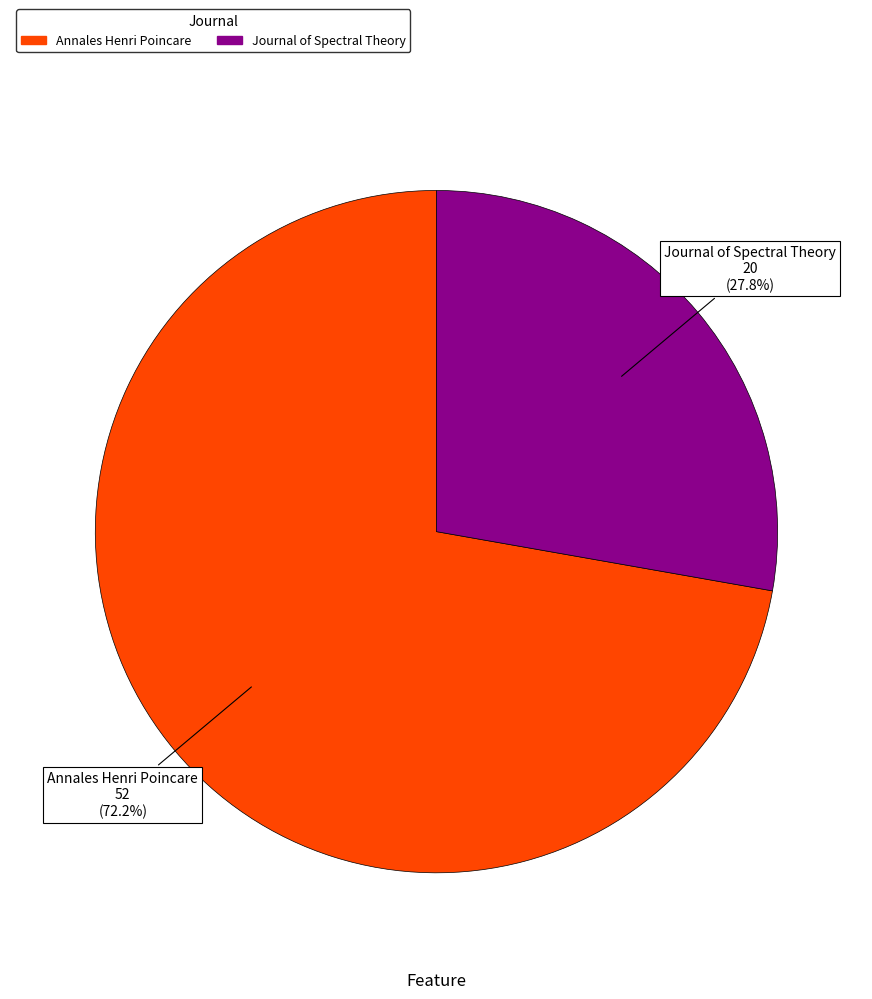

Is Annales Henri Poincare the majority of the pie?

Yes